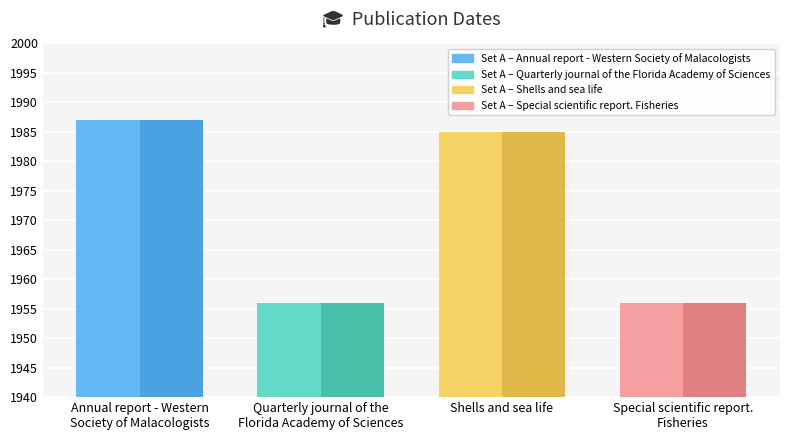

What is the smallest value displayed?

1956